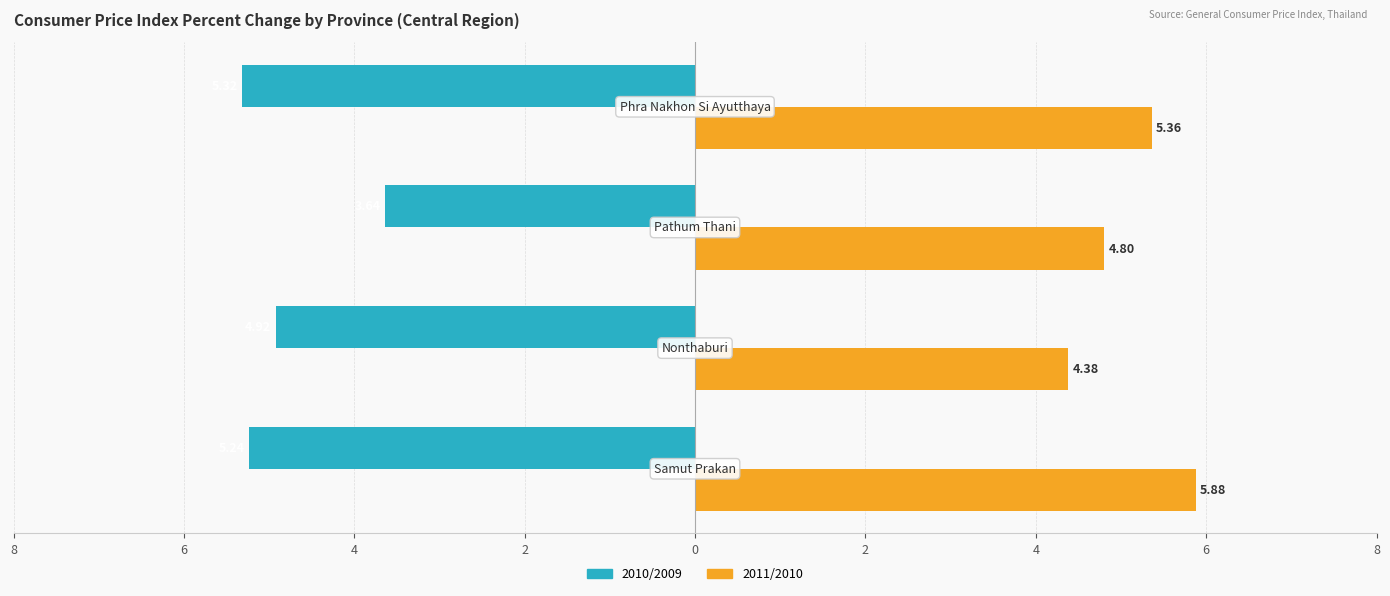

What are all the series names shown in the legend?

2010/2009, 2011/2010